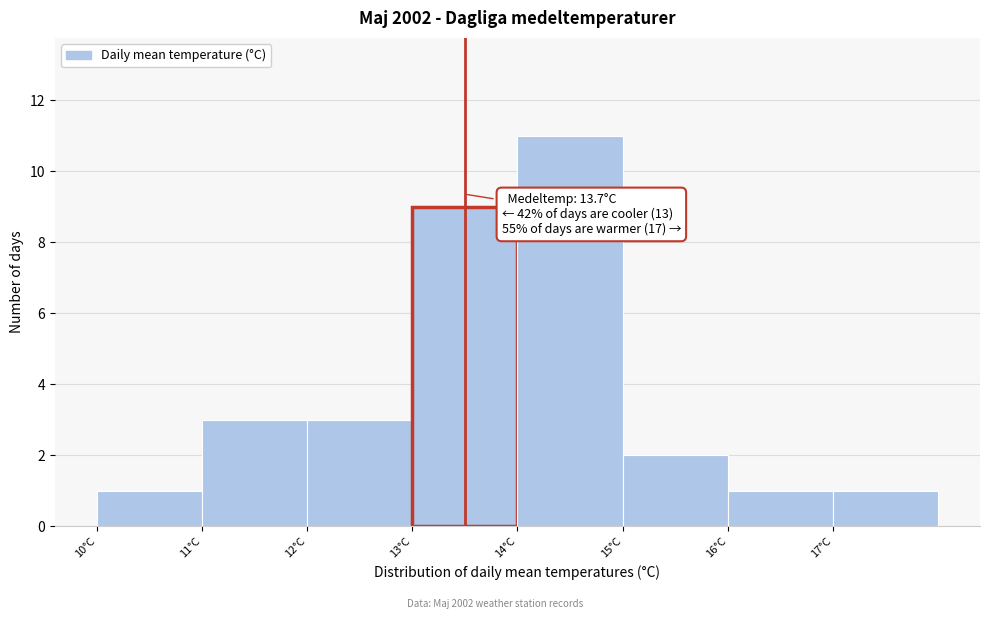

Reading left to right, extract all data points from this chart.

10°C=1	11°C=3	12°C=3	13°C=9	14°C=11	15°C=2	16°C=1	17°C=1